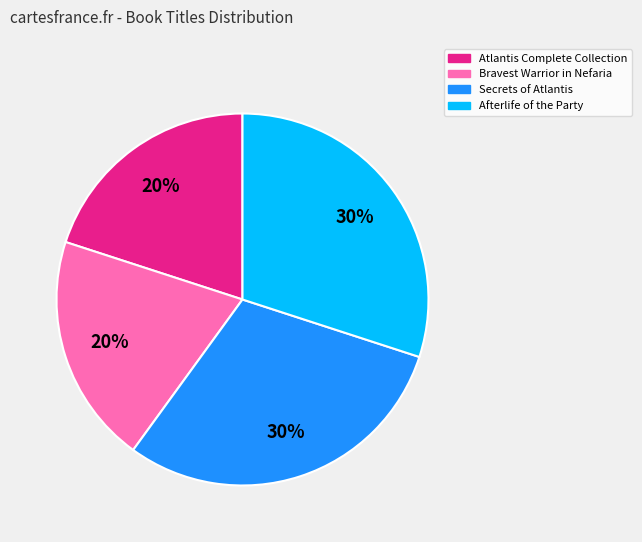

Count the number of slices in the pie.

4